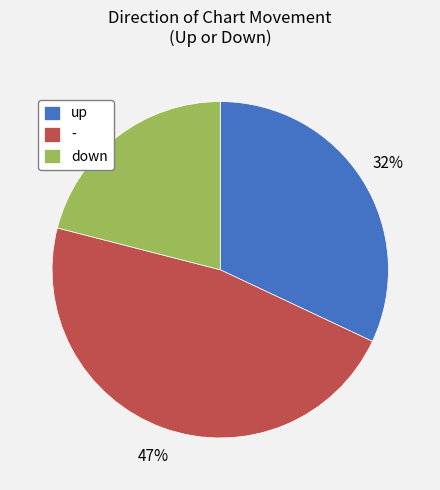

Do up and - together represent more than half of the pie?

Yes